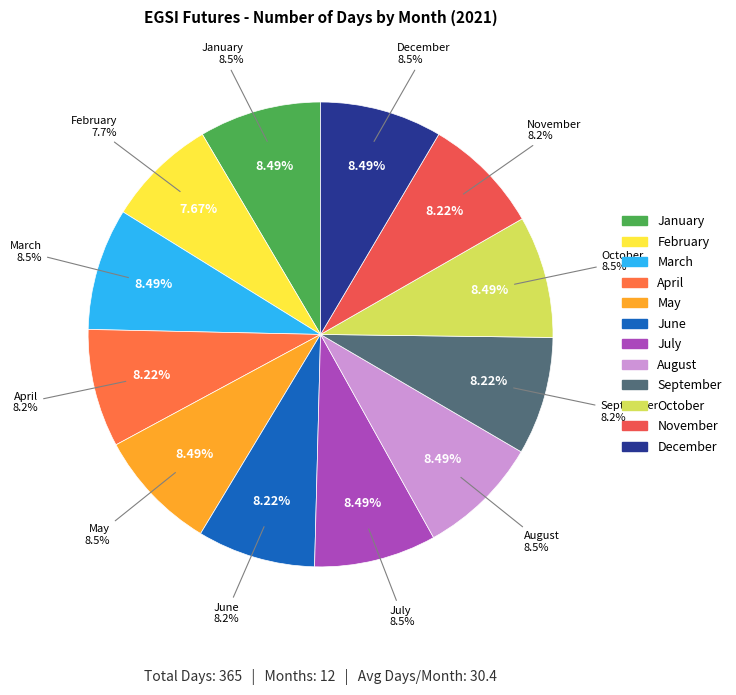

Count the number of slices in the pie.

12